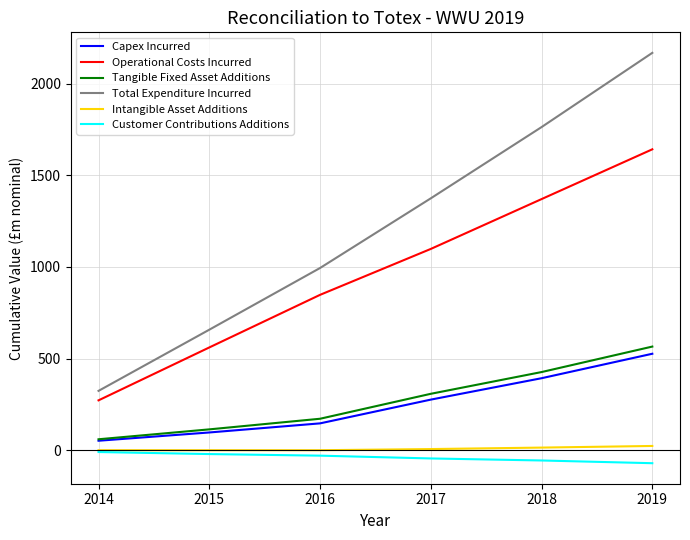

List the labels in order of Total Expenditure Incurred value, smallest first.

2014, 2015, 2016, 2017, 2018, 2019